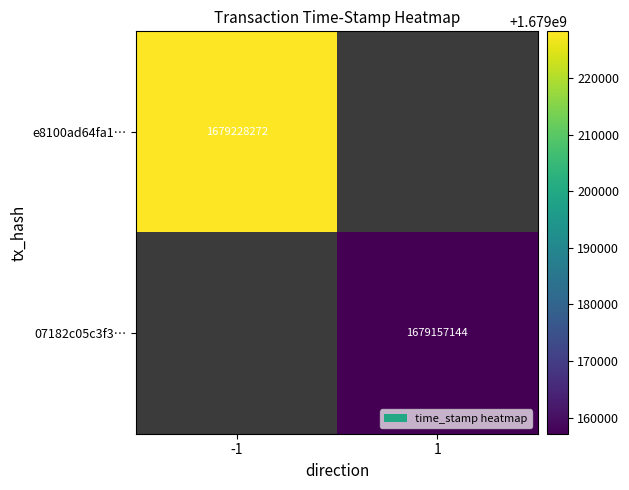

Is it true that e8100ad64fa1… equals 336055101.9 at -1?

False